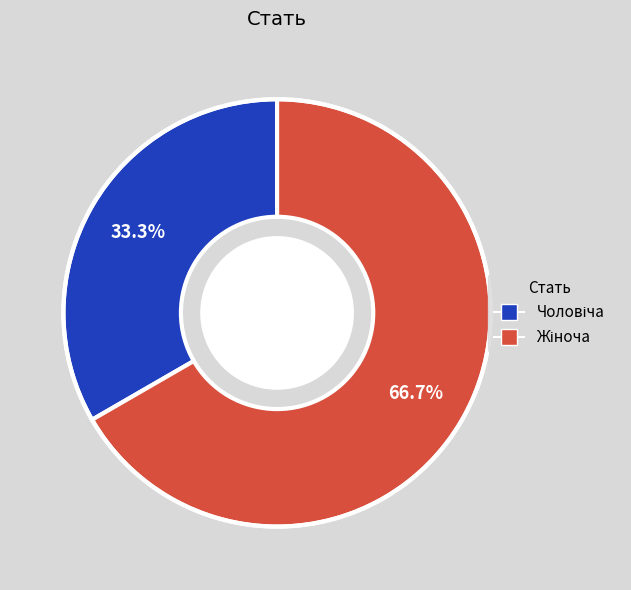

Count the number of slices in the pie.

2